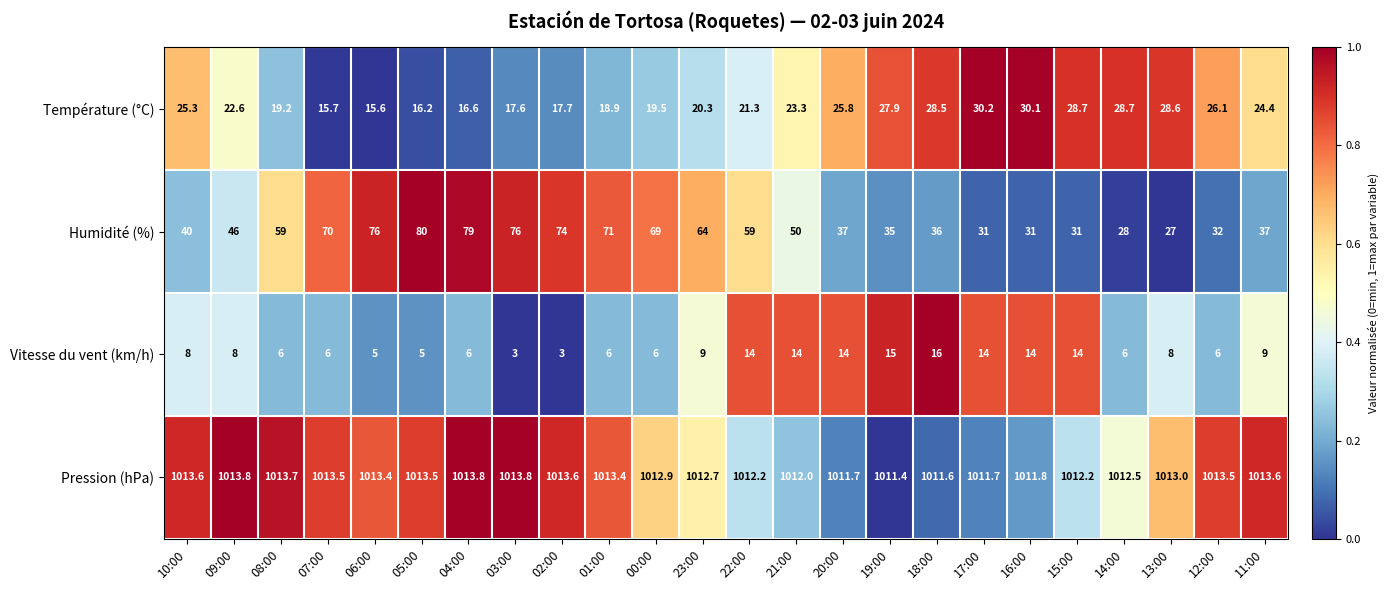

At which category is the sum across all series the highest?

04:00